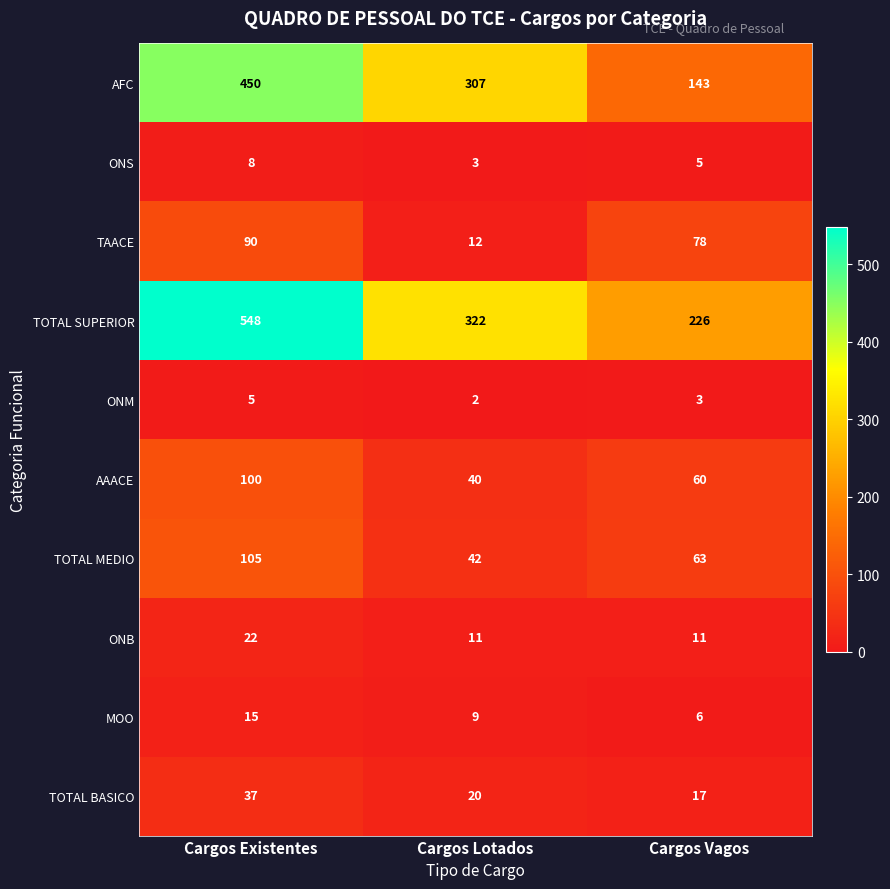

At Cargos Existentes, list the series in order from smallest to largest.

ONM, ONS, MOO, ONB, TOTAL BASICO, TAACE, AAACE, TOTAL MEDIO, AFC, TOTAL SUPERIOR